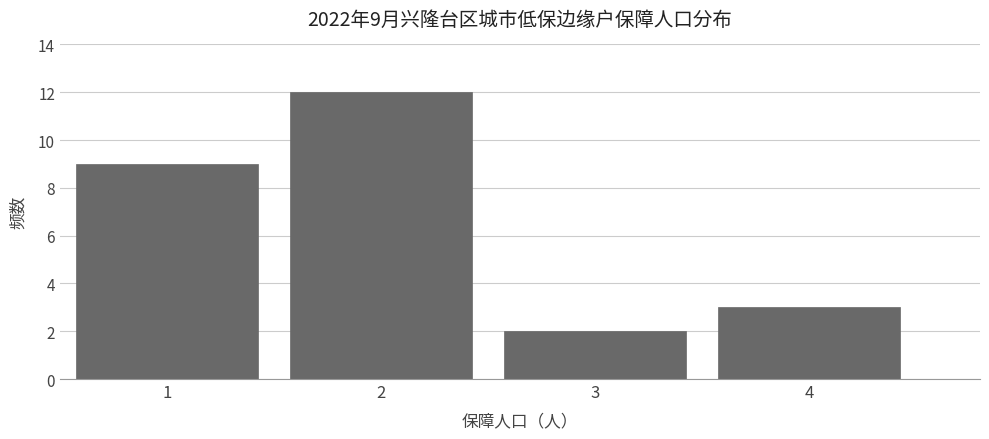

Which range on the x-axis has the tallest bar?

1.5 to 2.5